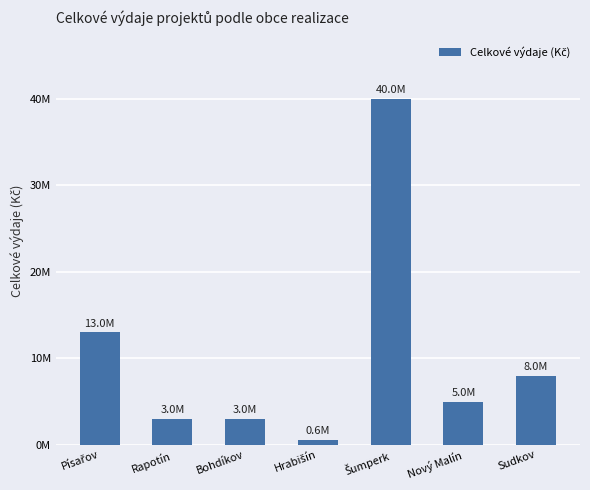

Reading left to right, transcribe all the data shown in this chart.

Písařov=13000000	Rapotín=3000000	Bohdíkov=3000000	Hrabišín=600000	Šumperk=40000000	Nový Malín=5000000	Sudkov=8000000